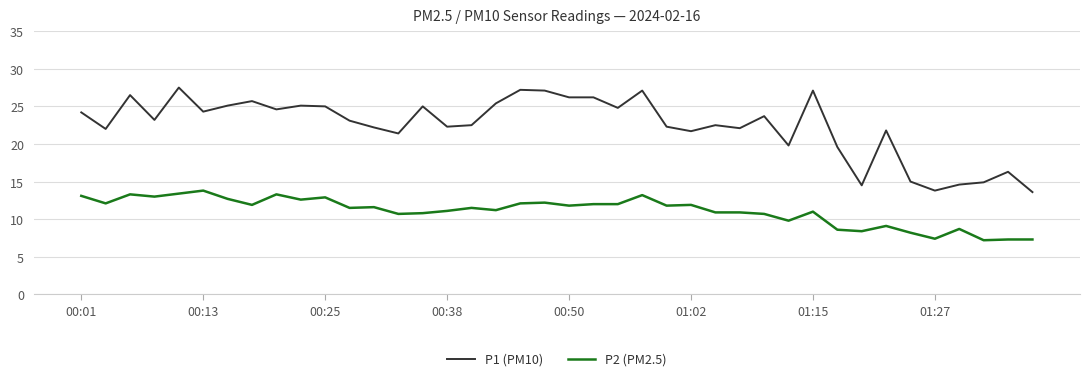

Rank the series by their maximum value, from lowest to highest.

P2 (PM2.5), P1 (PM10)